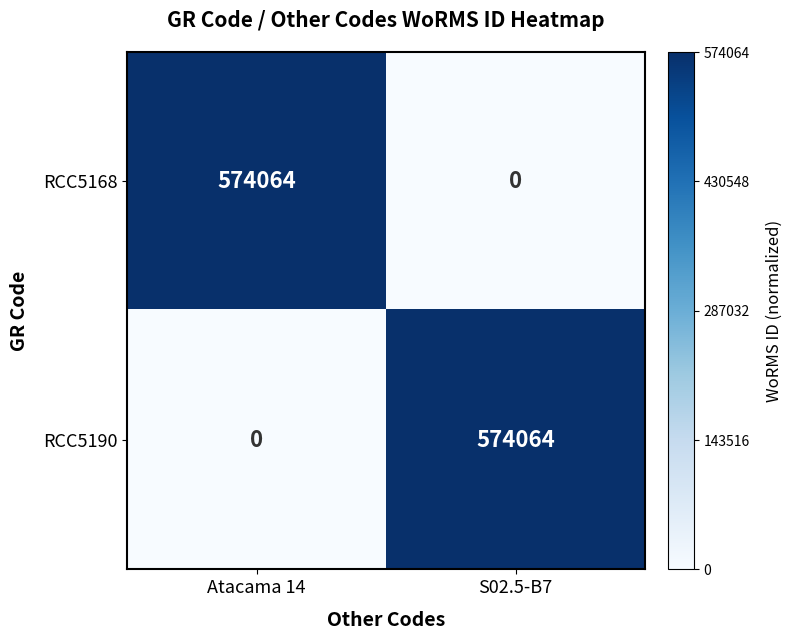

Reading right to left, transcribe all the data shown in this chart.

RCC5168: S02.5-B7=0	Atacama 14=574064
RCC5190: S02.5-B7=574064	Atacama 14=0